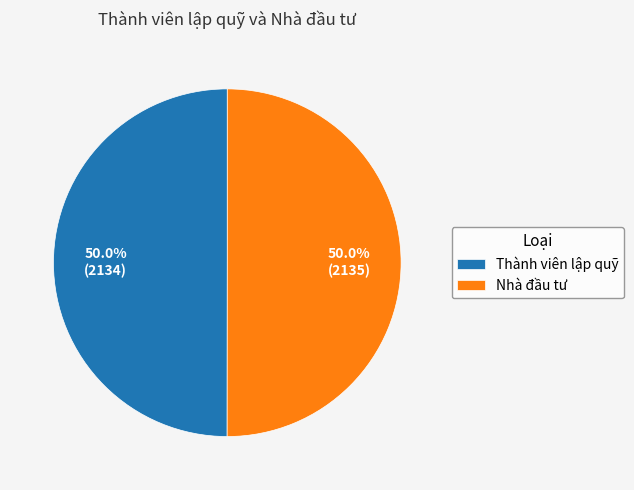

The Thành viên lập quỹ slice represents 56% of the pie. True or false?

False